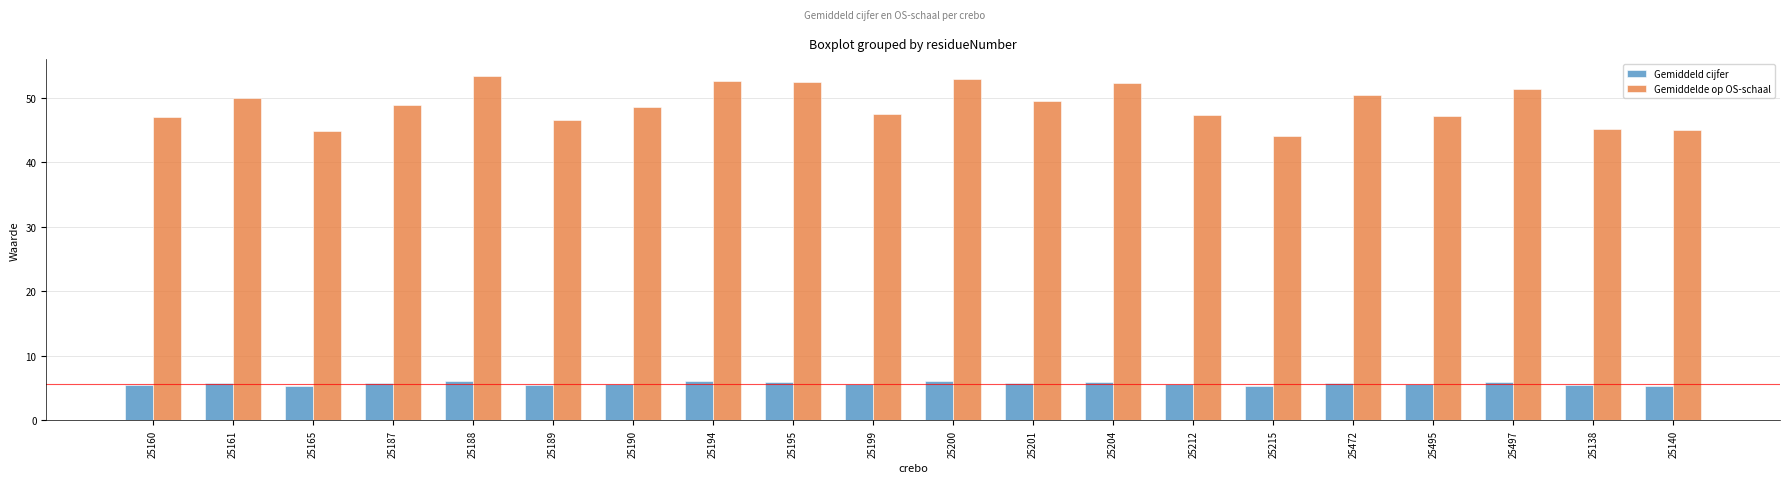

Rank the series by their average value, from highest to lowest.

Gemiddelde op OS-schaal, Gemiddeld cijfer